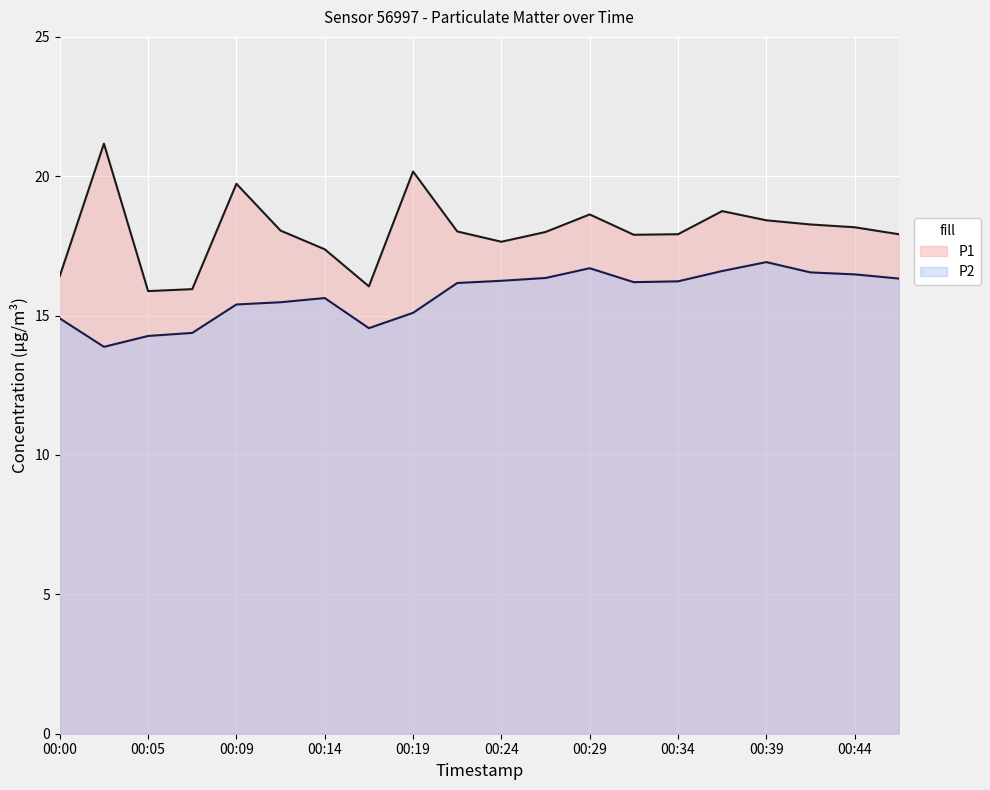

Which category has the lowest value in the P1 series?

00:05